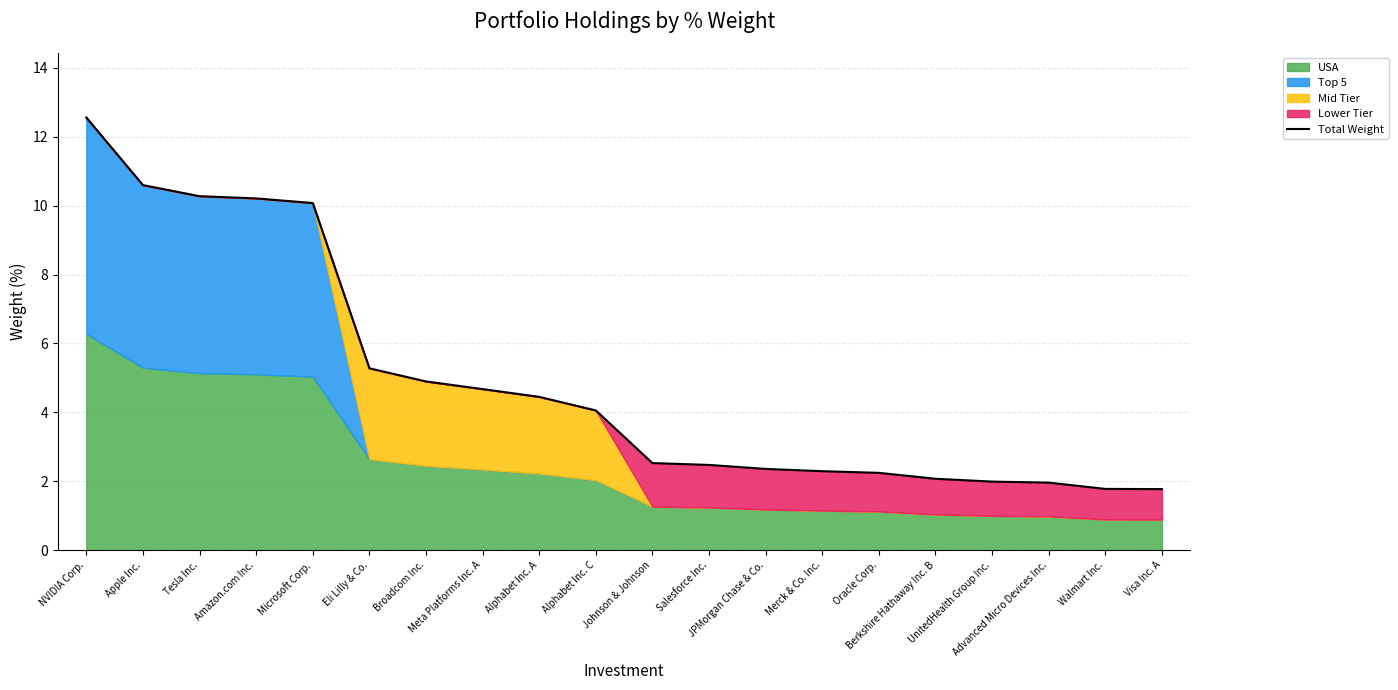

What is the difference between the maximum and minimum values?

10.8